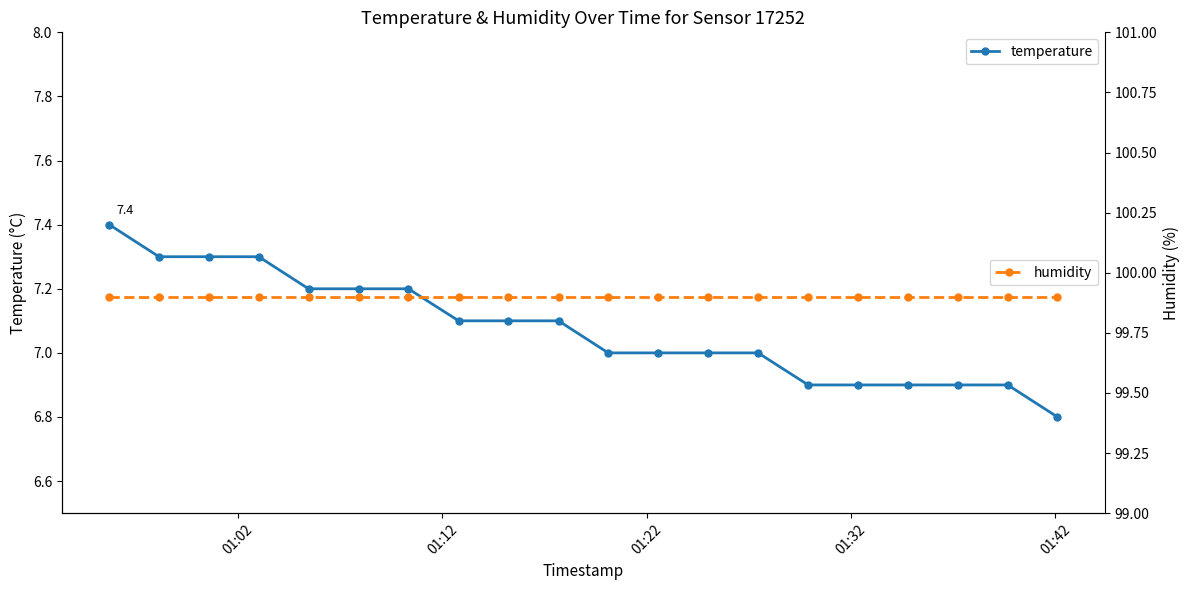

Is this an area chart (filled region under the line)?

No